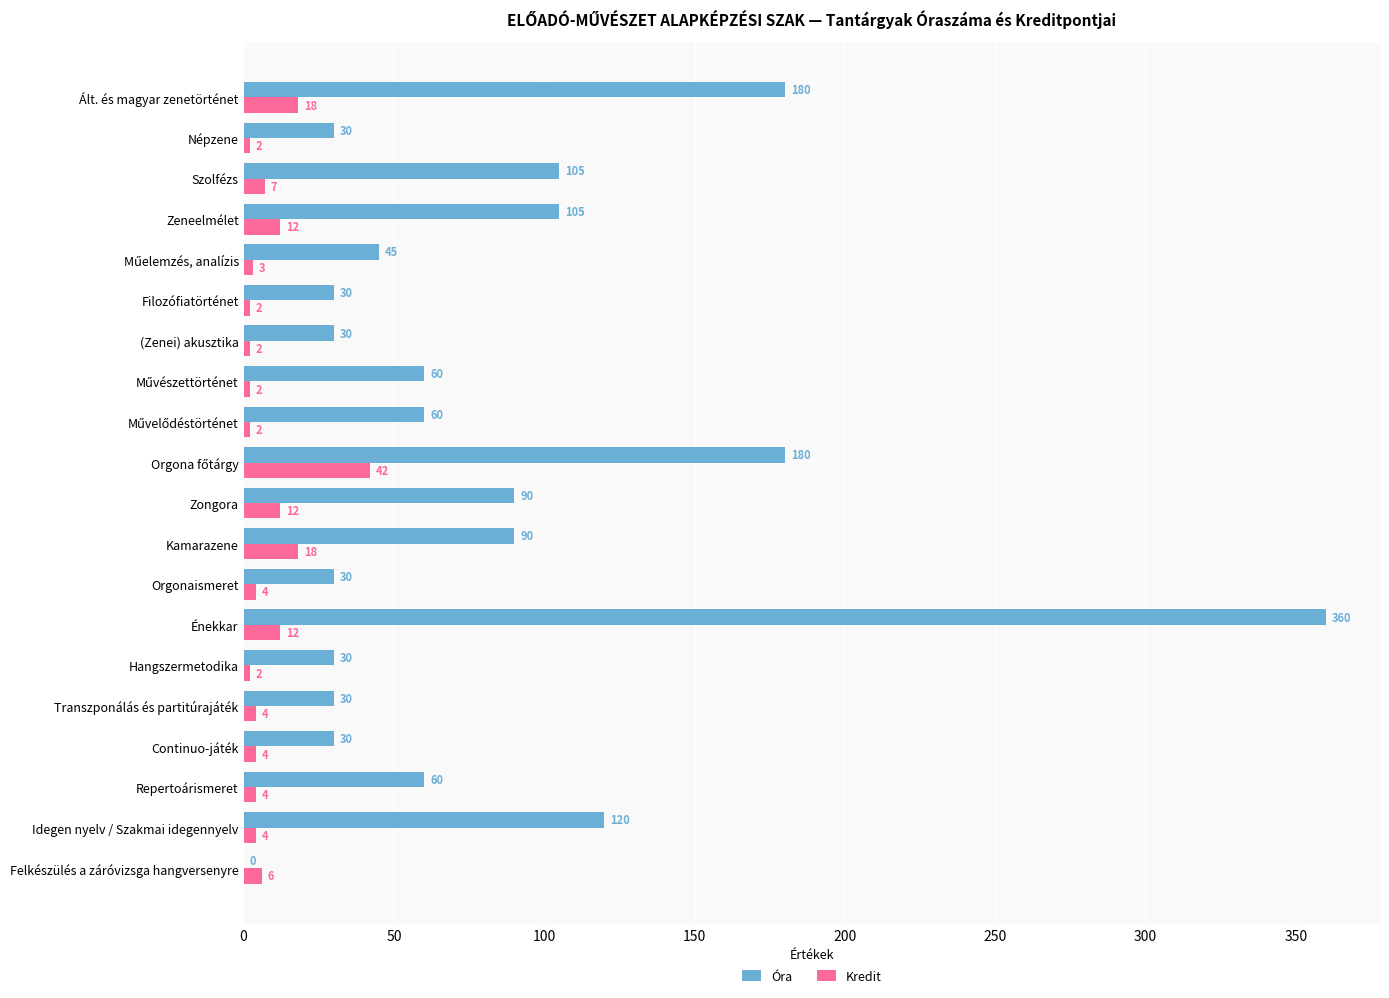

Which series changed the most between Ált. és magyar zenetörténet and Repertoárismeret?

Óra